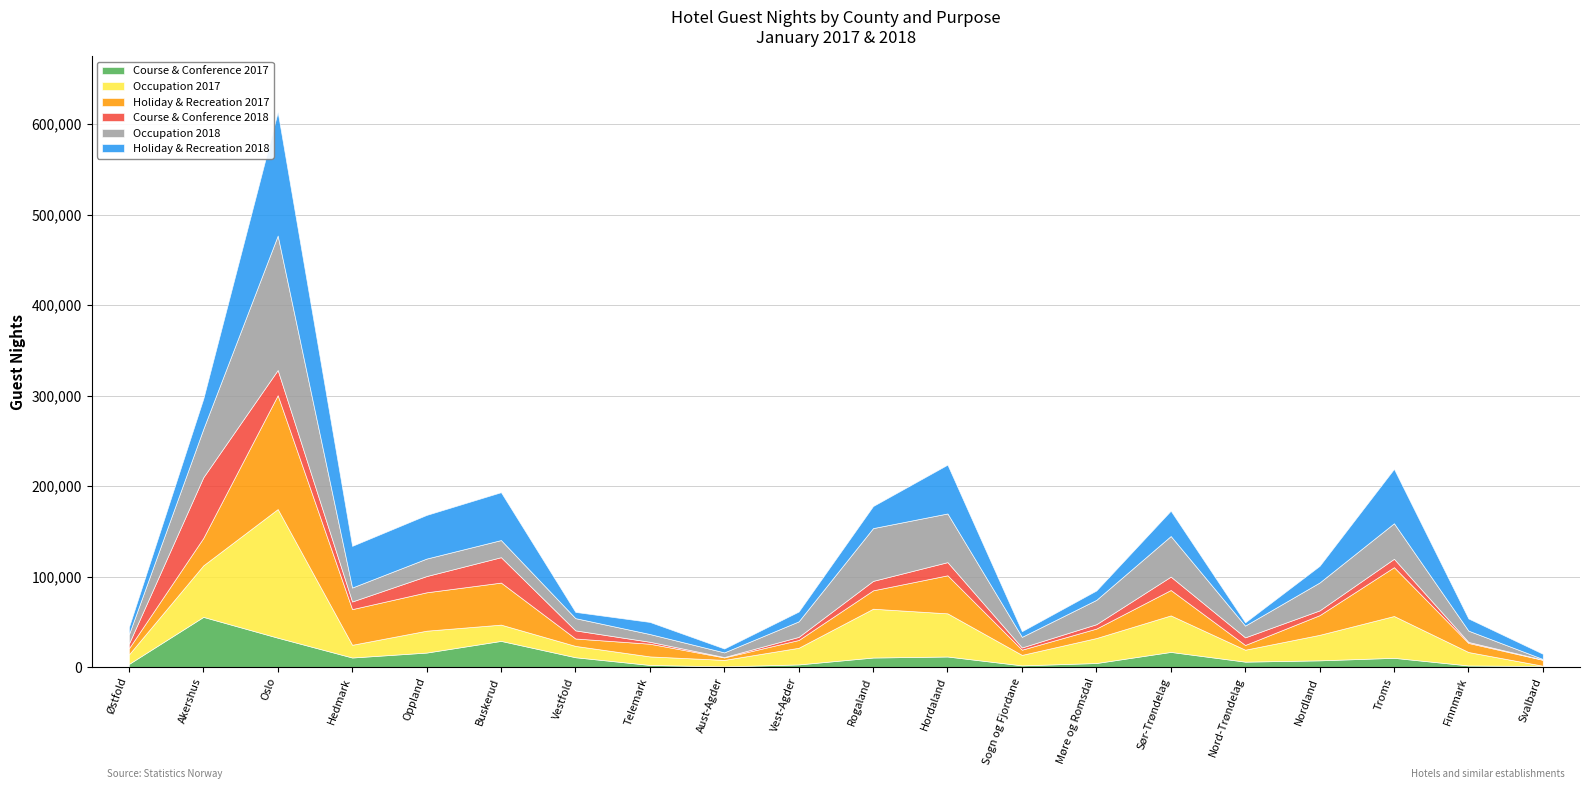

At how many categories does at least one series exceed 96460?

1